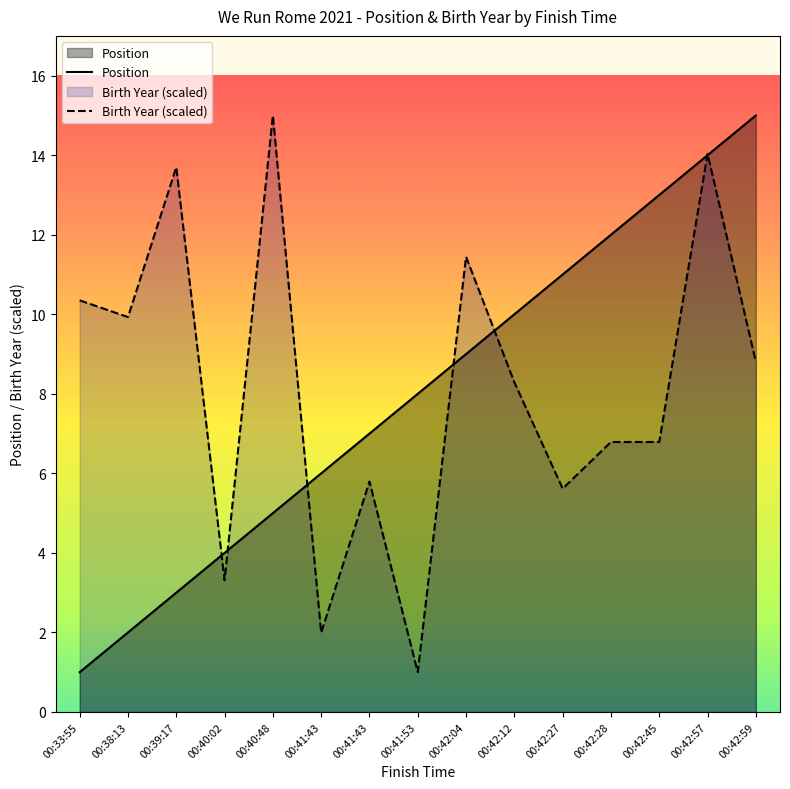

Is it true that Position equals 2.3 at 00:42:04?

False